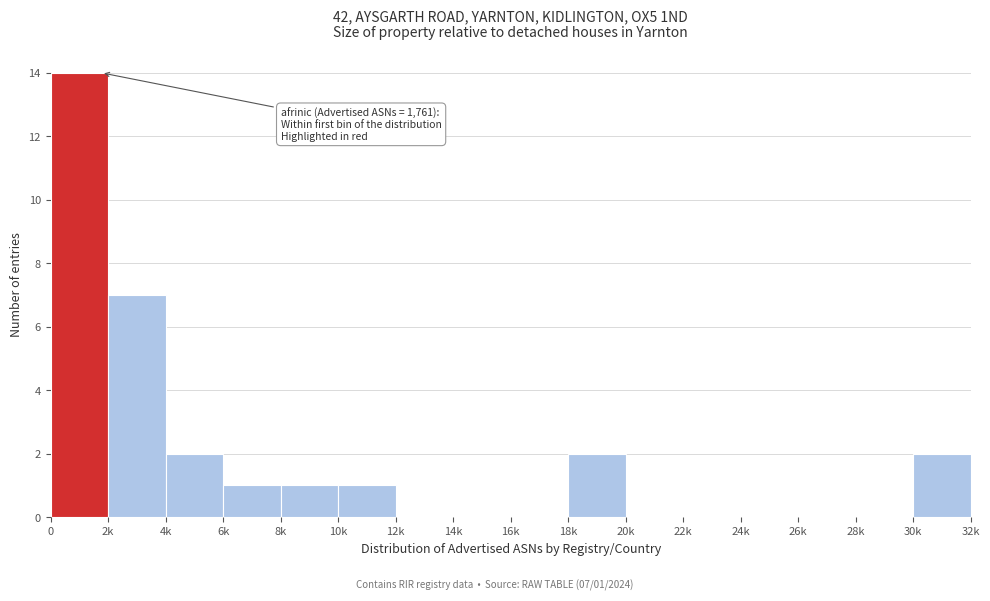

Reading left to right, transcribe all the data shown in this chart.

0=14	2k=7	4k=2	6k=1	8k=1	10k=1	12k=0	14k=0	16k=0	18k=2	20k=0	22k=0	24k=0	26k=0	28k=0	30k=2